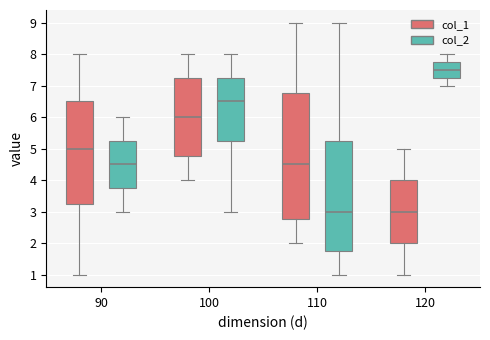

Where does the upper whisker of the box for 120 (col_2) end on the y-axis? The values are not printed on the chart, so give them approximately, as read against the axis.

8.0